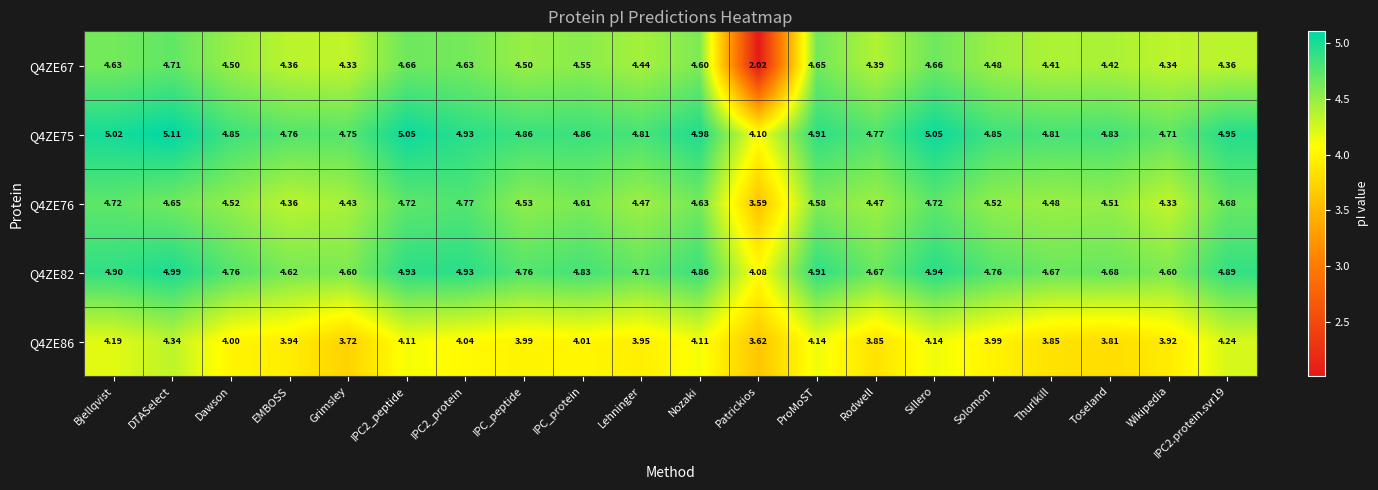

At which label does Q4ZE76 reach its minimum?

Patrickios